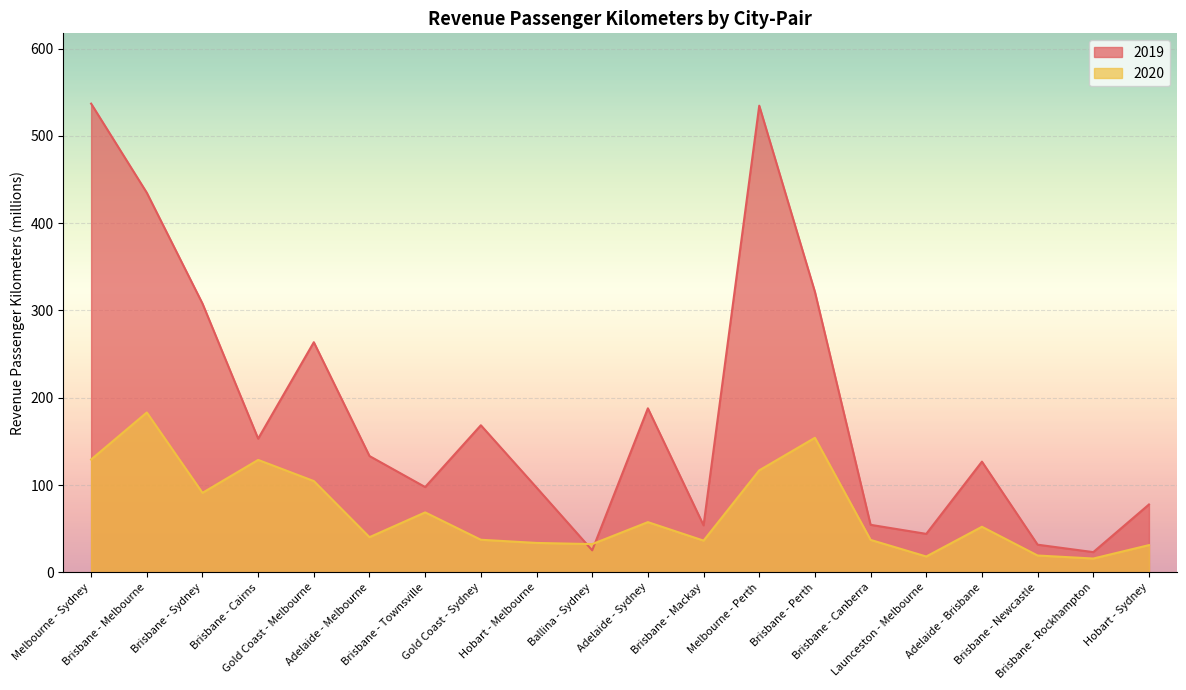

True or false: 2020 and 2019 cross at least once.

True